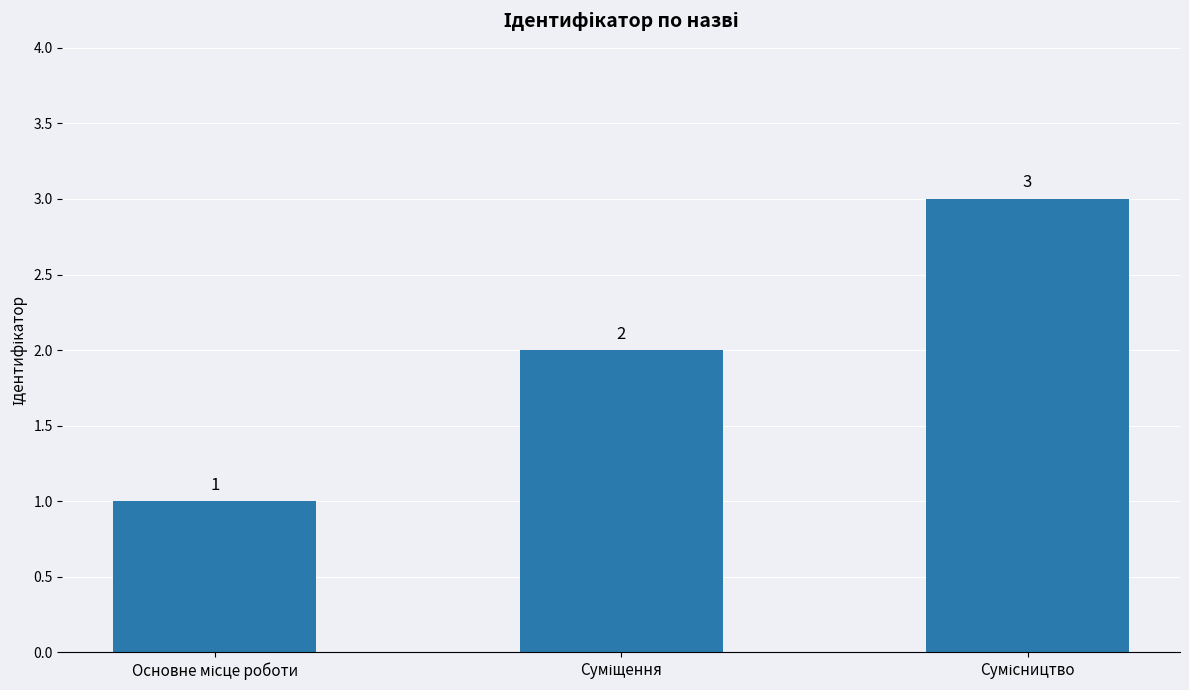

Reading right to left, extract all data points from this chart.

3	2	1